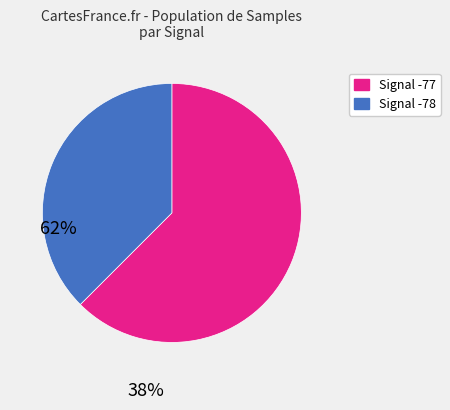

Is there a majority slice in this chart?

Yes